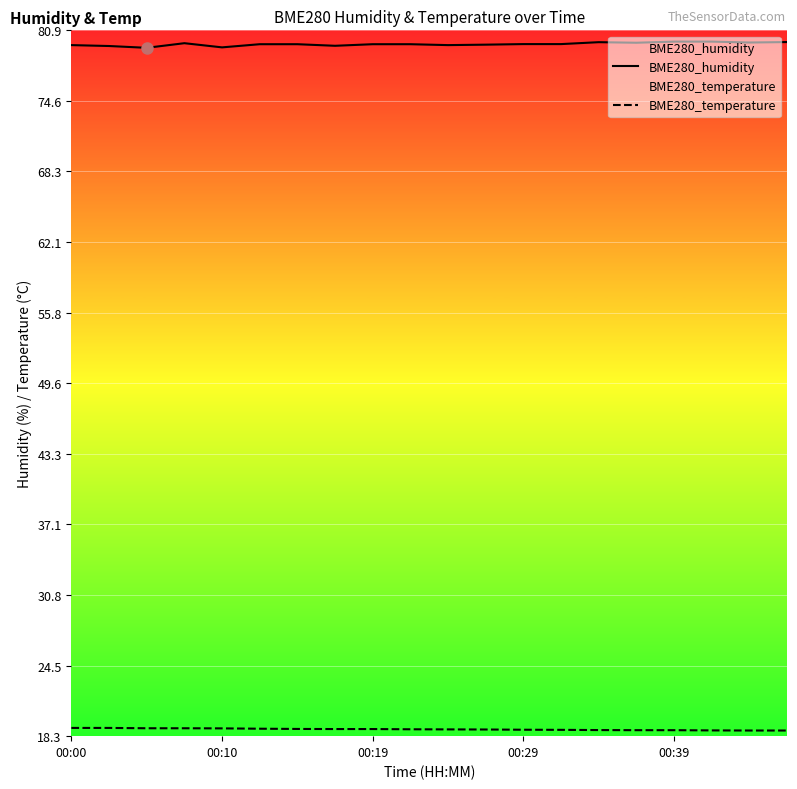

Rank the series by their maximum value, from lowest to highest.

BME280_temperature, BME280_humidity